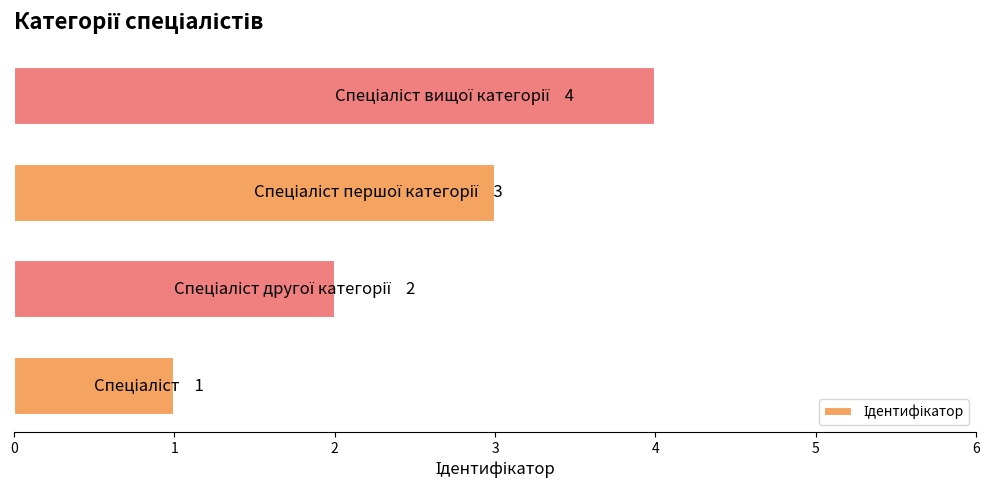

How many bars are there in total?

4